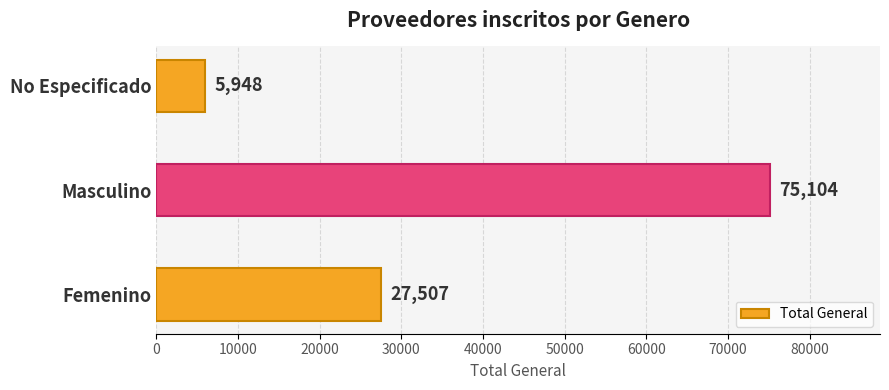

What is the difference between the maximum and minimum values?

69156